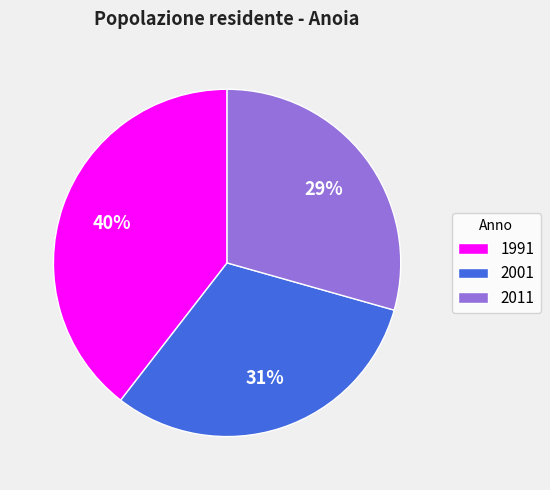

Which category has the smallest portion of the pie?

2011